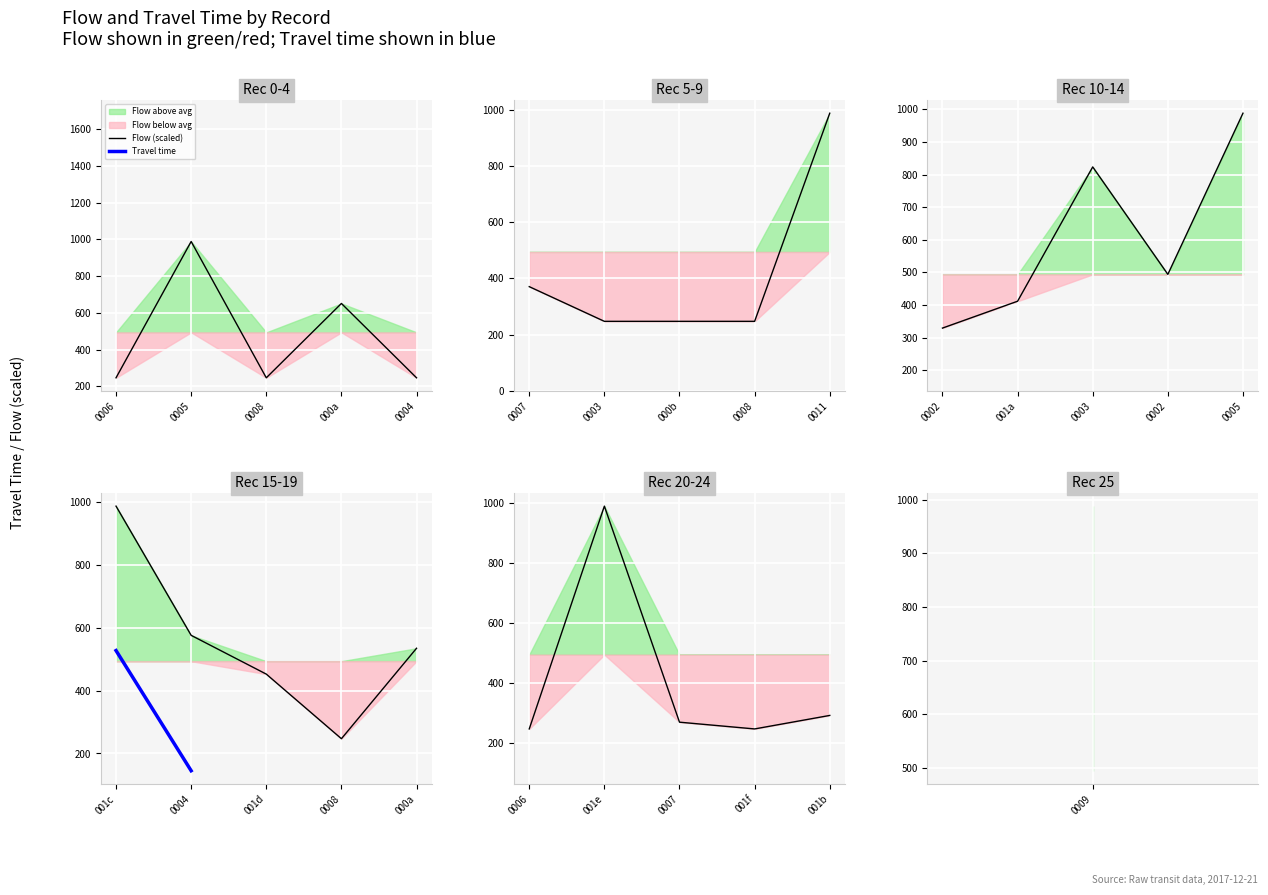

How many lines are shown in the chart?

2